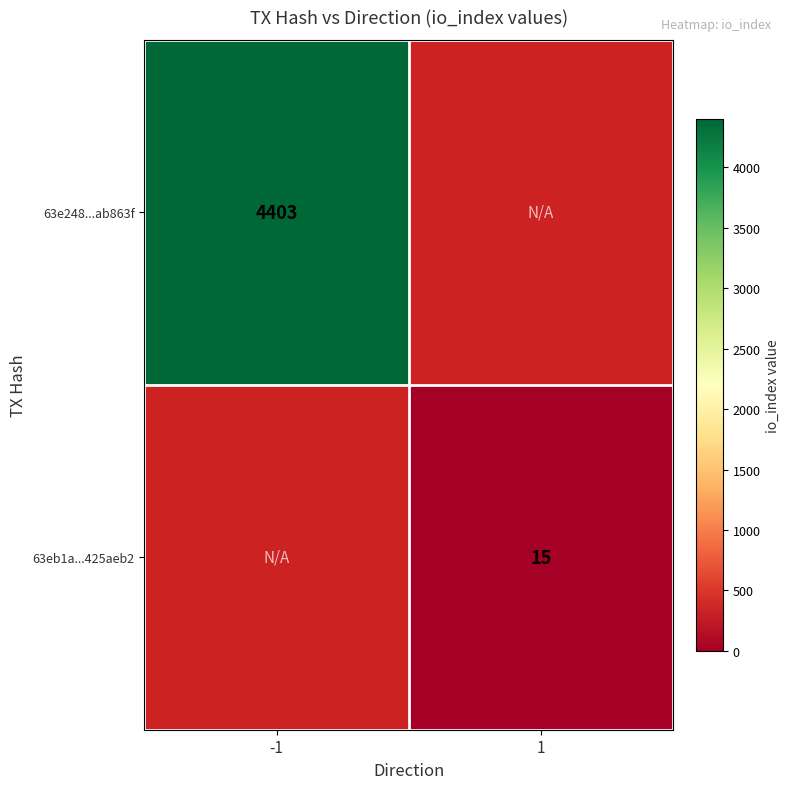

True or false: 63eb1a...425aeb2 has a value of 15 at 1.

True